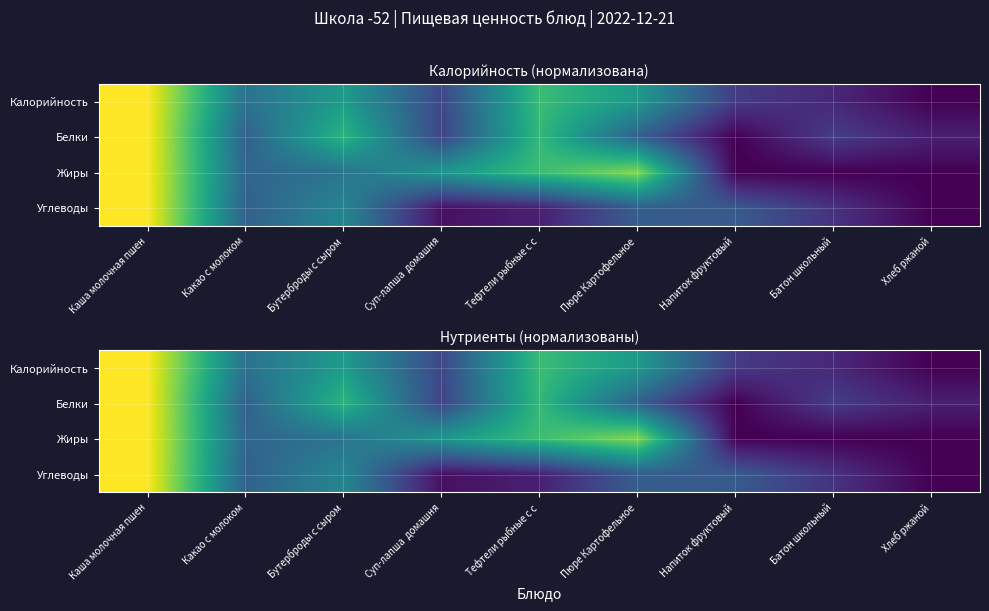

The value of Калорийность at Батон школьный is 0.1. True or false?

True